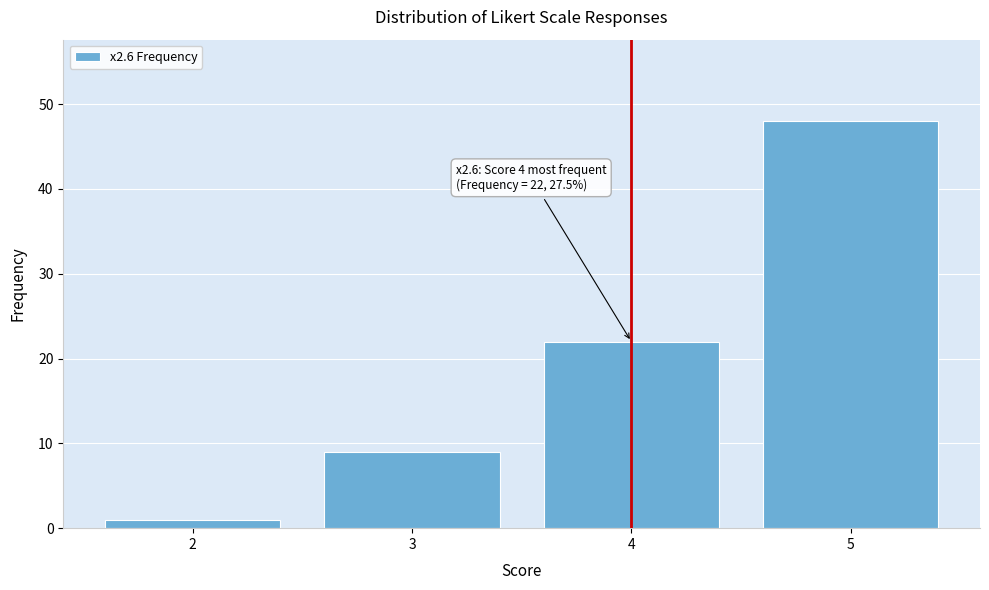

Reading left to right, list all the values displayed in this chart.

2=1	3=9	4=22	5=48